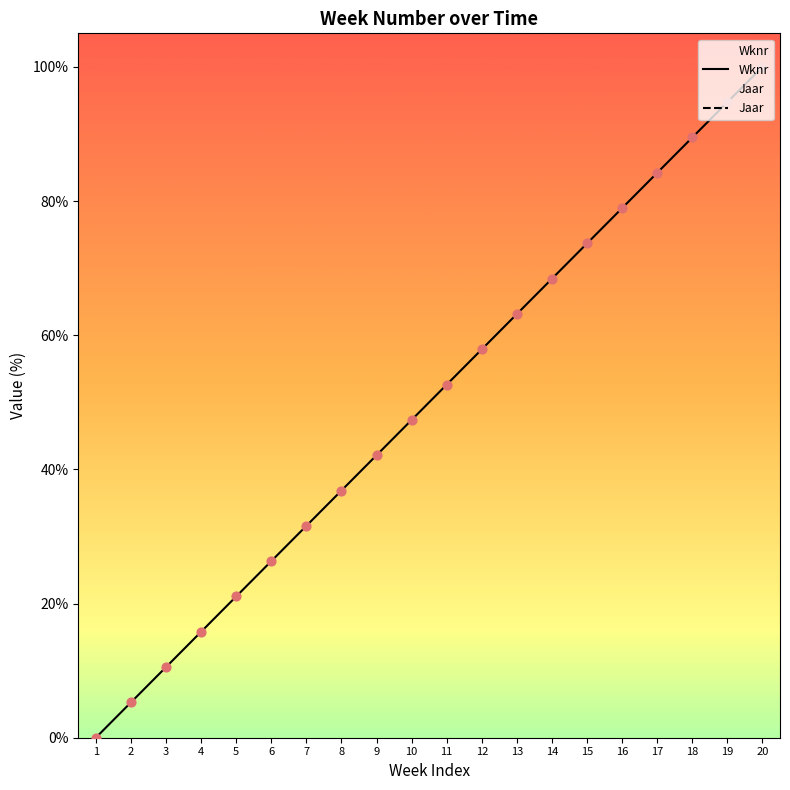

Which series reaches the minimum Y coordinate?

Wknr